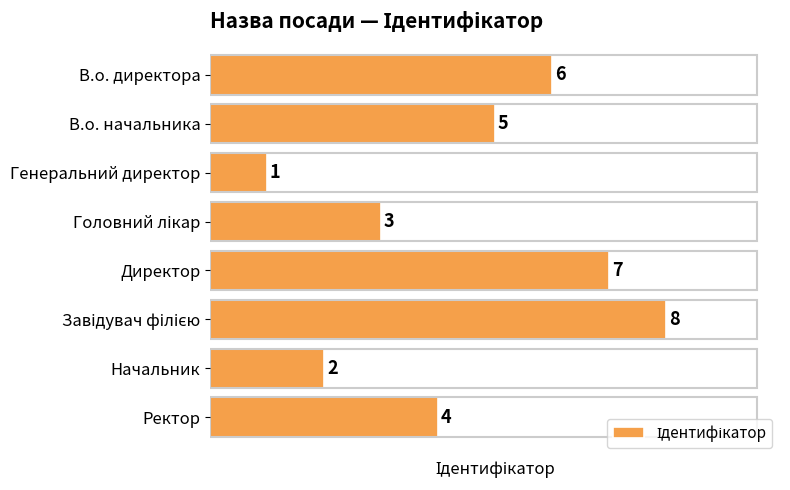

The chart shows a value of 3 at Начальник. True or false?

False